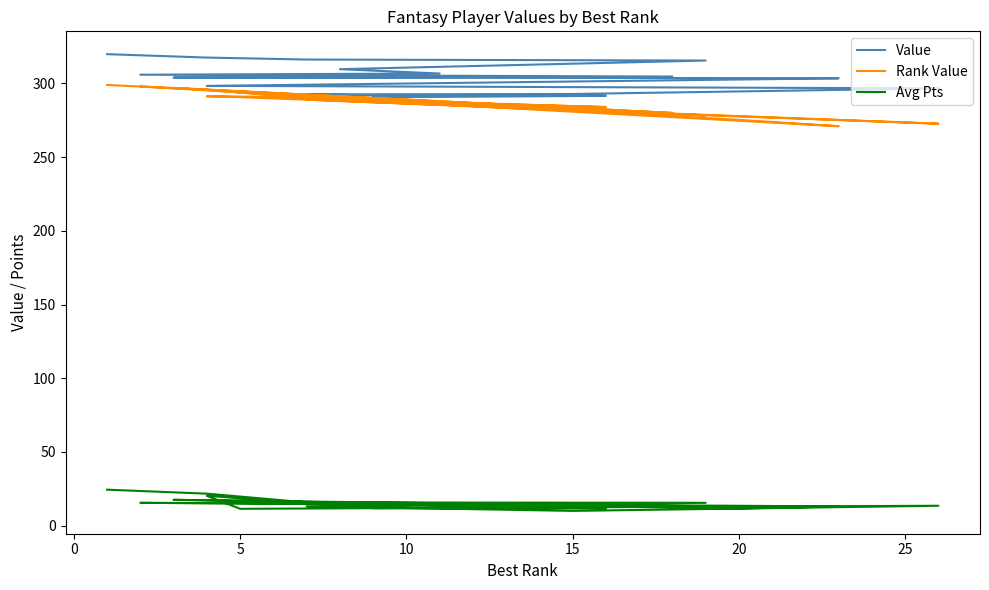

Is the value of Value at 15 greater than the value of Rank Value at 30?

Yes